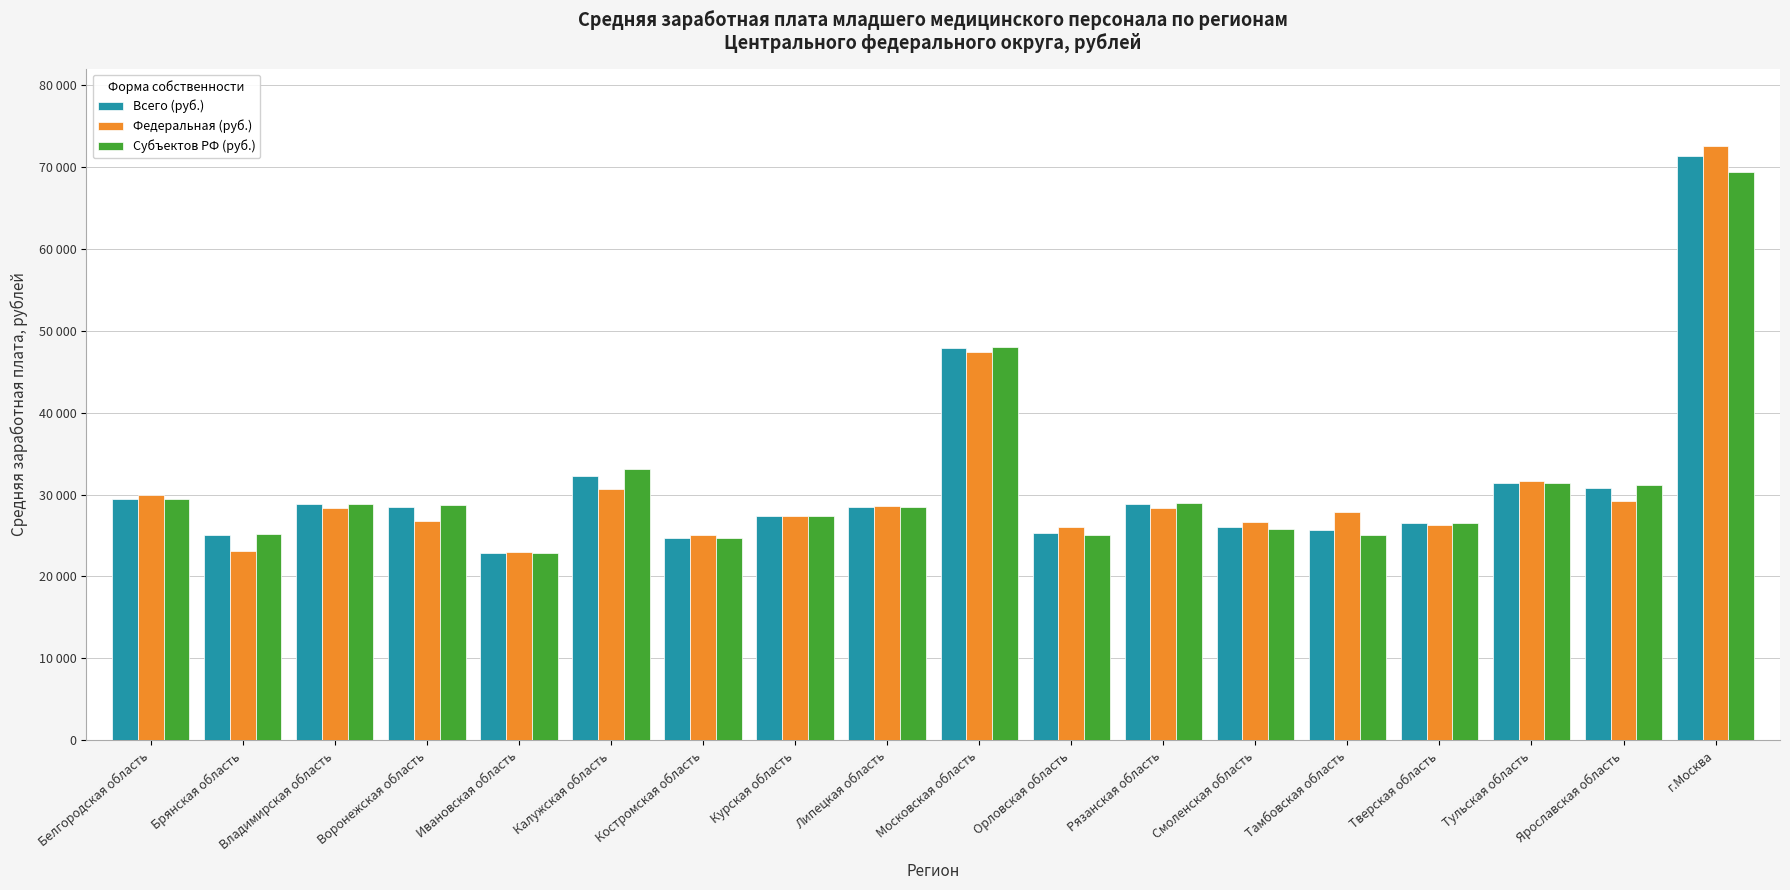

Does the chart contain stacked bars?

No